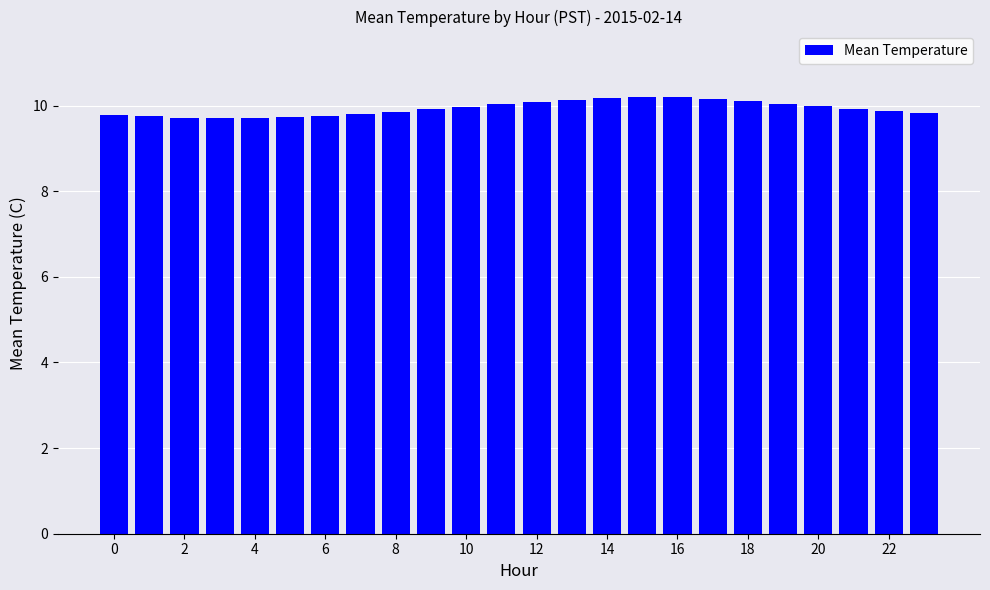

Does the chart contain stacked bars?

No